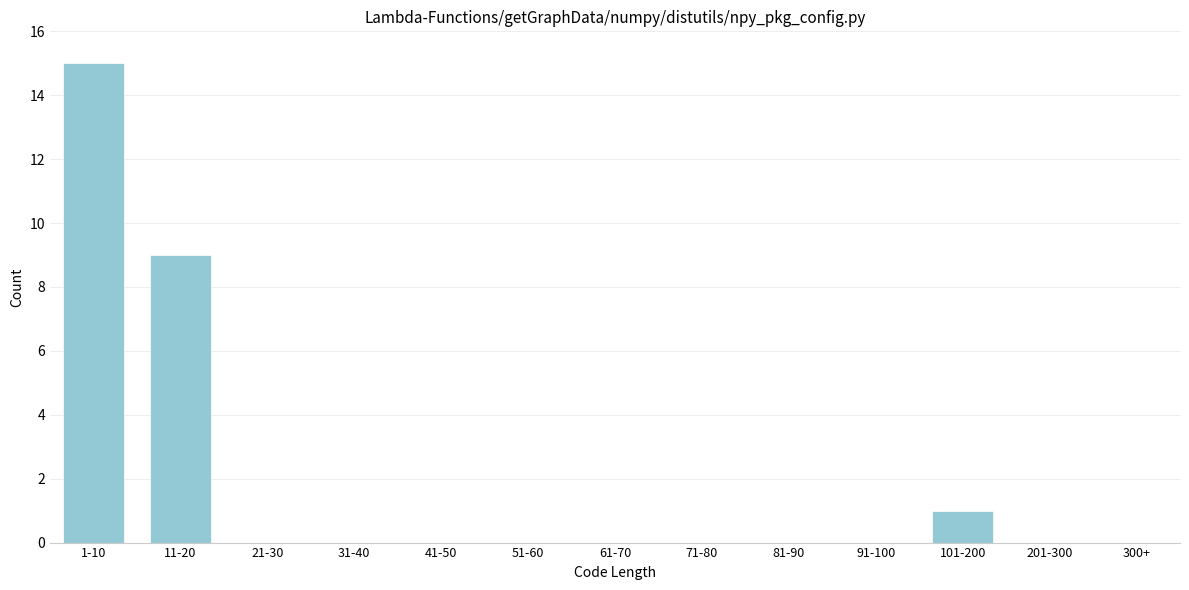

What is the sum of all values?

25